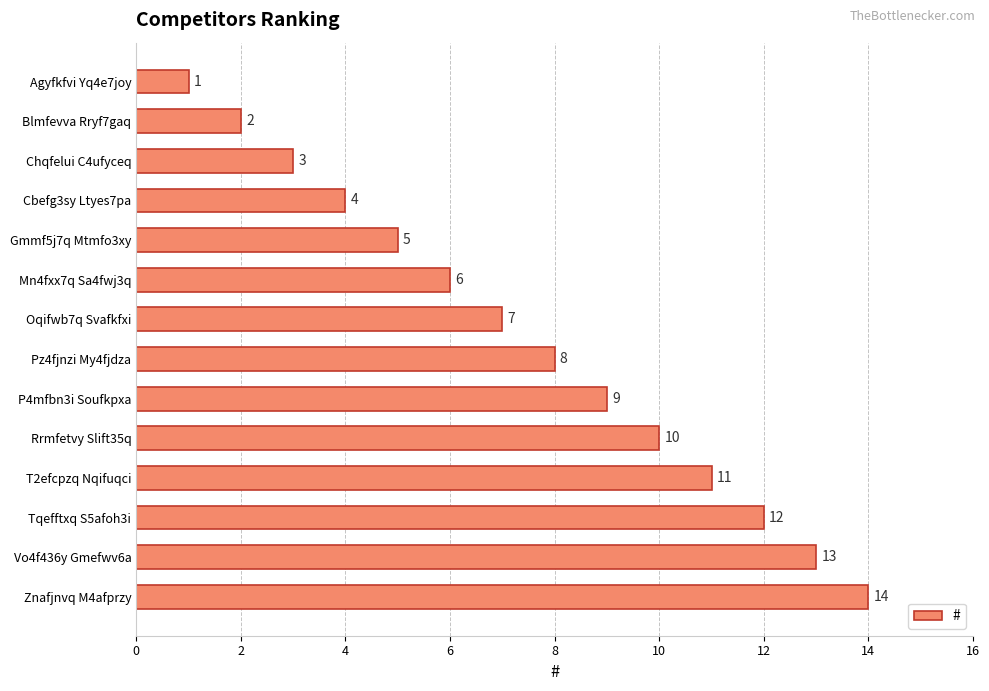

How many distinct data groups are displayed?

1